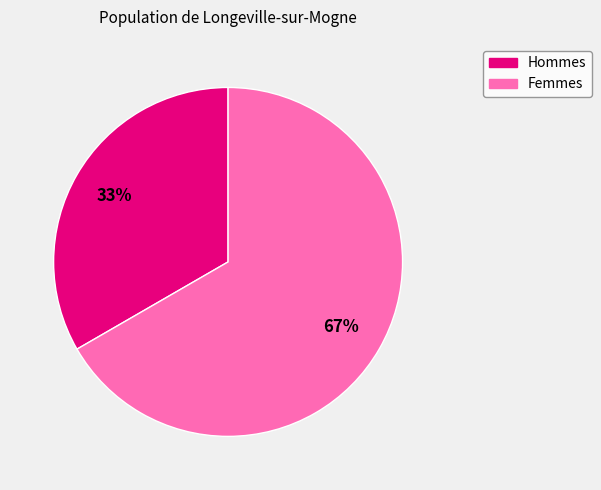

Is there a majority slice in this chart?

Yes